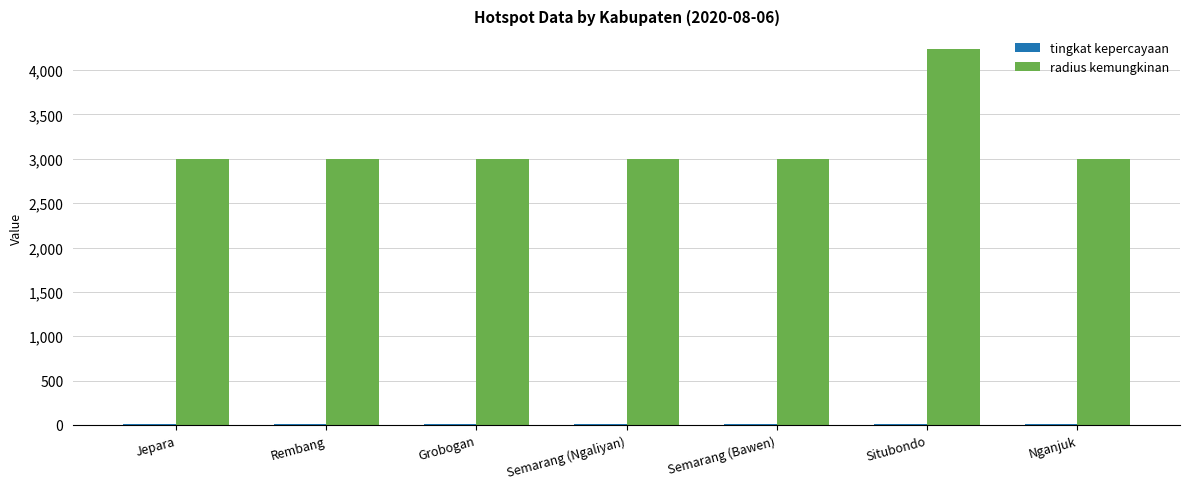

Between Jepara and Situbondo, which series saw the biggest shift?

radius kemungkinan